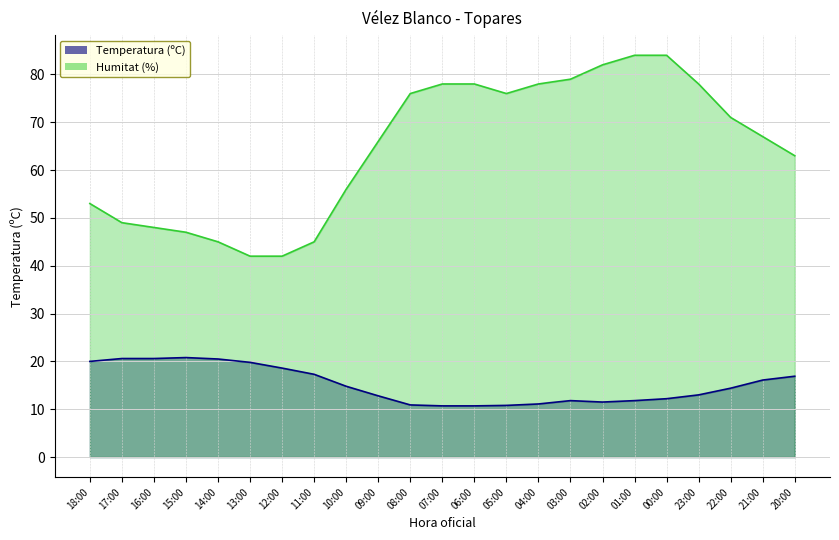

What is the sum of the Temperatura (ºC) values at 01:00 and 13:00?

31.6